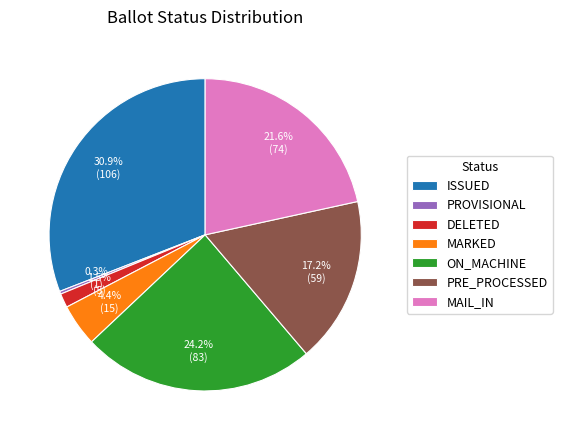

How many slices are in this pie chart?

7